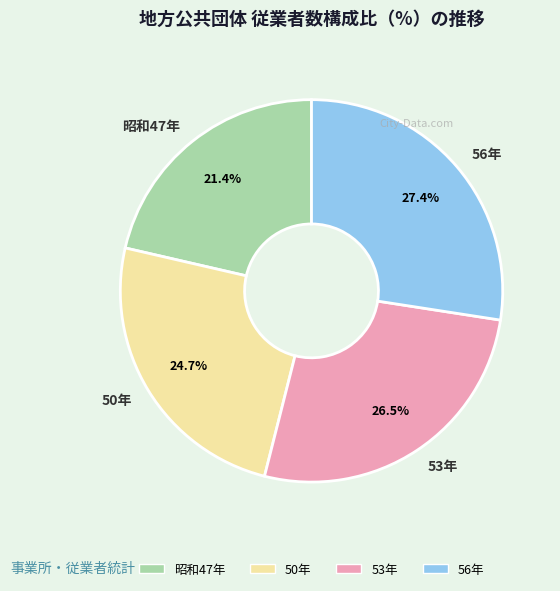

Combined, do 50年 and 53年 account for over 50%?

Yes